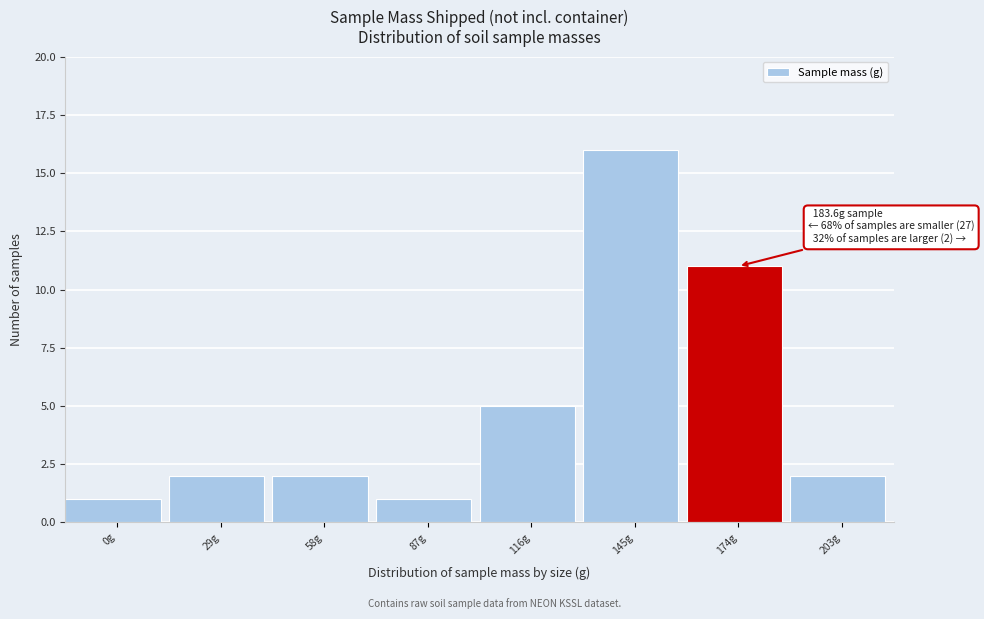

Reading left to right, transcribe all the data shown in this chart.

1	2	2	1	5	16	11	2